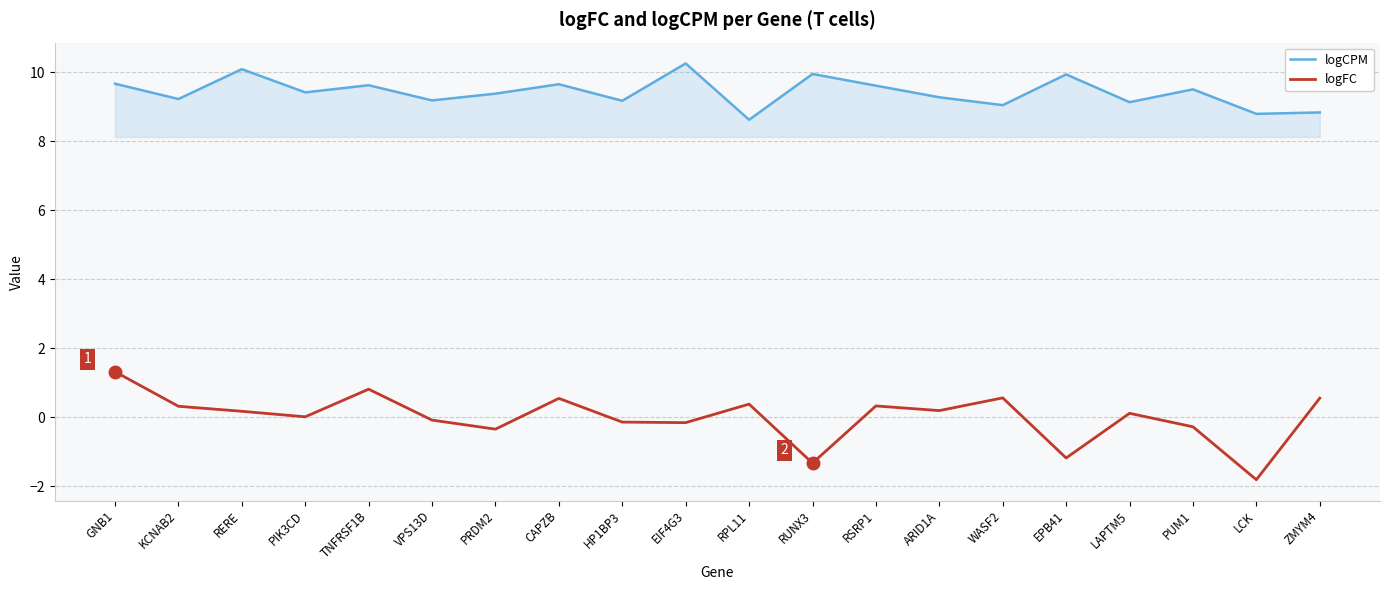

Is it true that logCPM equals 8.8 at LCK?

True